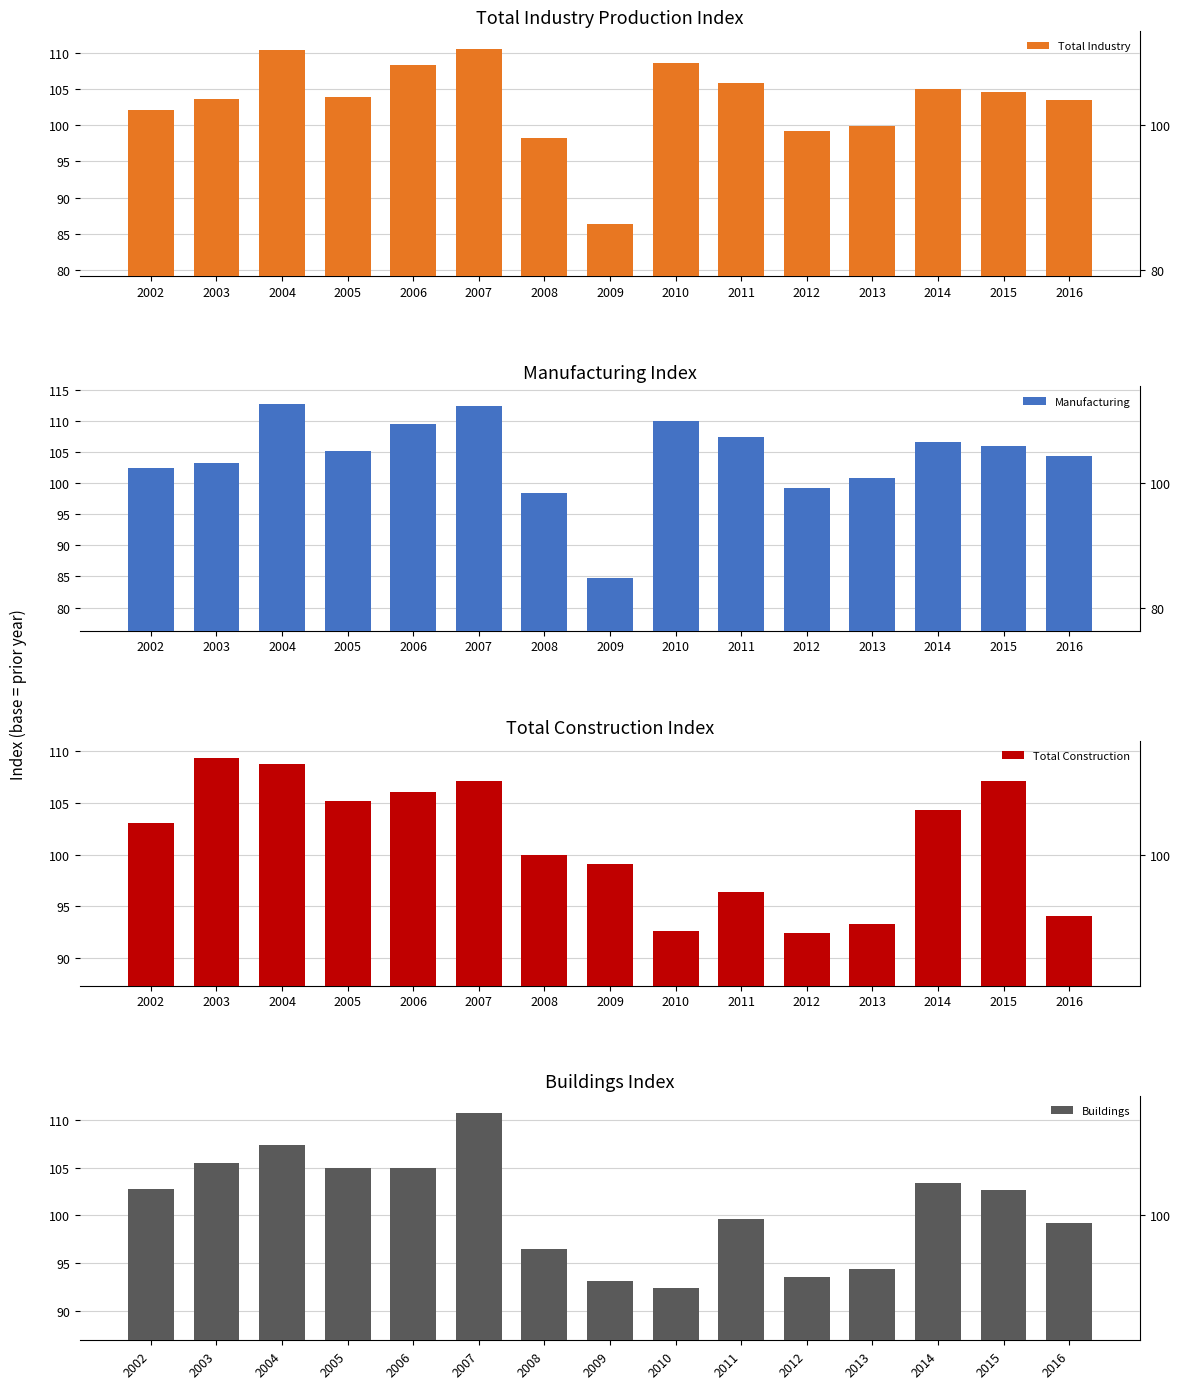

Reading left to right, list all the values displayed in this chart.

Total Industry: 102.1	103.6	110.4	103.9	108.3	110.6	98.2	86.4	108.6	105.9	99.2	99.9	105.0	104.6	103.5
Manufacturing: 102.4	103.3	112.8	105.2	109.5	112.4	98.5	84.7	110.0	107.5	99.3	100.8	106.7	106.0	104.3
Total Construction: 103.0	109.3	108.8	105.2	106.0	107.1	100.0	99.1	92.6	96.4	92.4	93.3	104.3	107.1	94.1
Buildings: 102.7	105.5	107.4	104.9	105.0	110.7	96.5	93.1	92.4	99.6	93.5	94.4	103.4	102.6	99.2